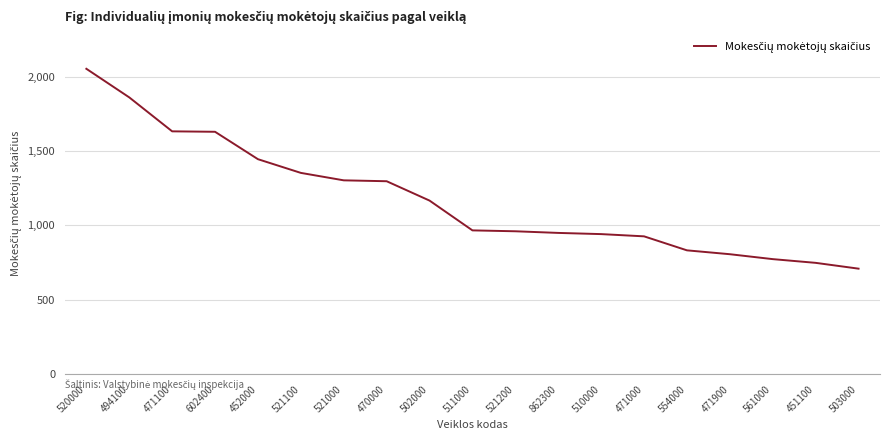

What is the approximate value at 521200?

961